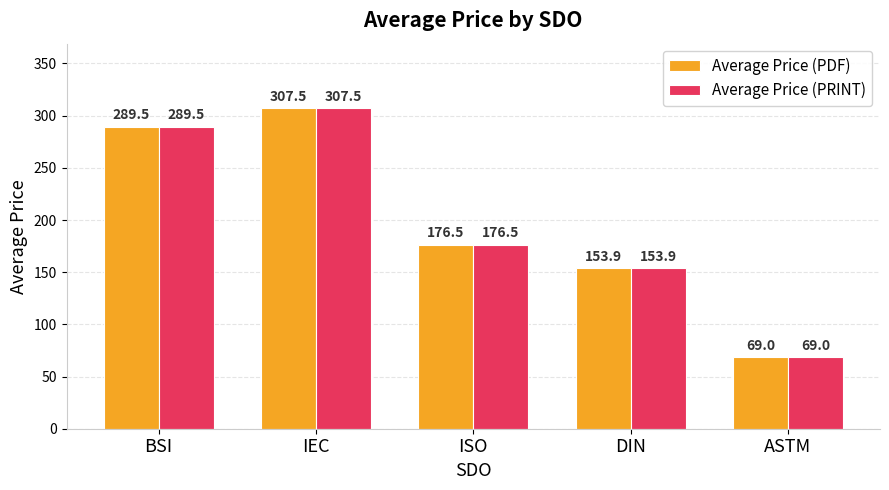

At which category is the sum across all series the highest?

IEC